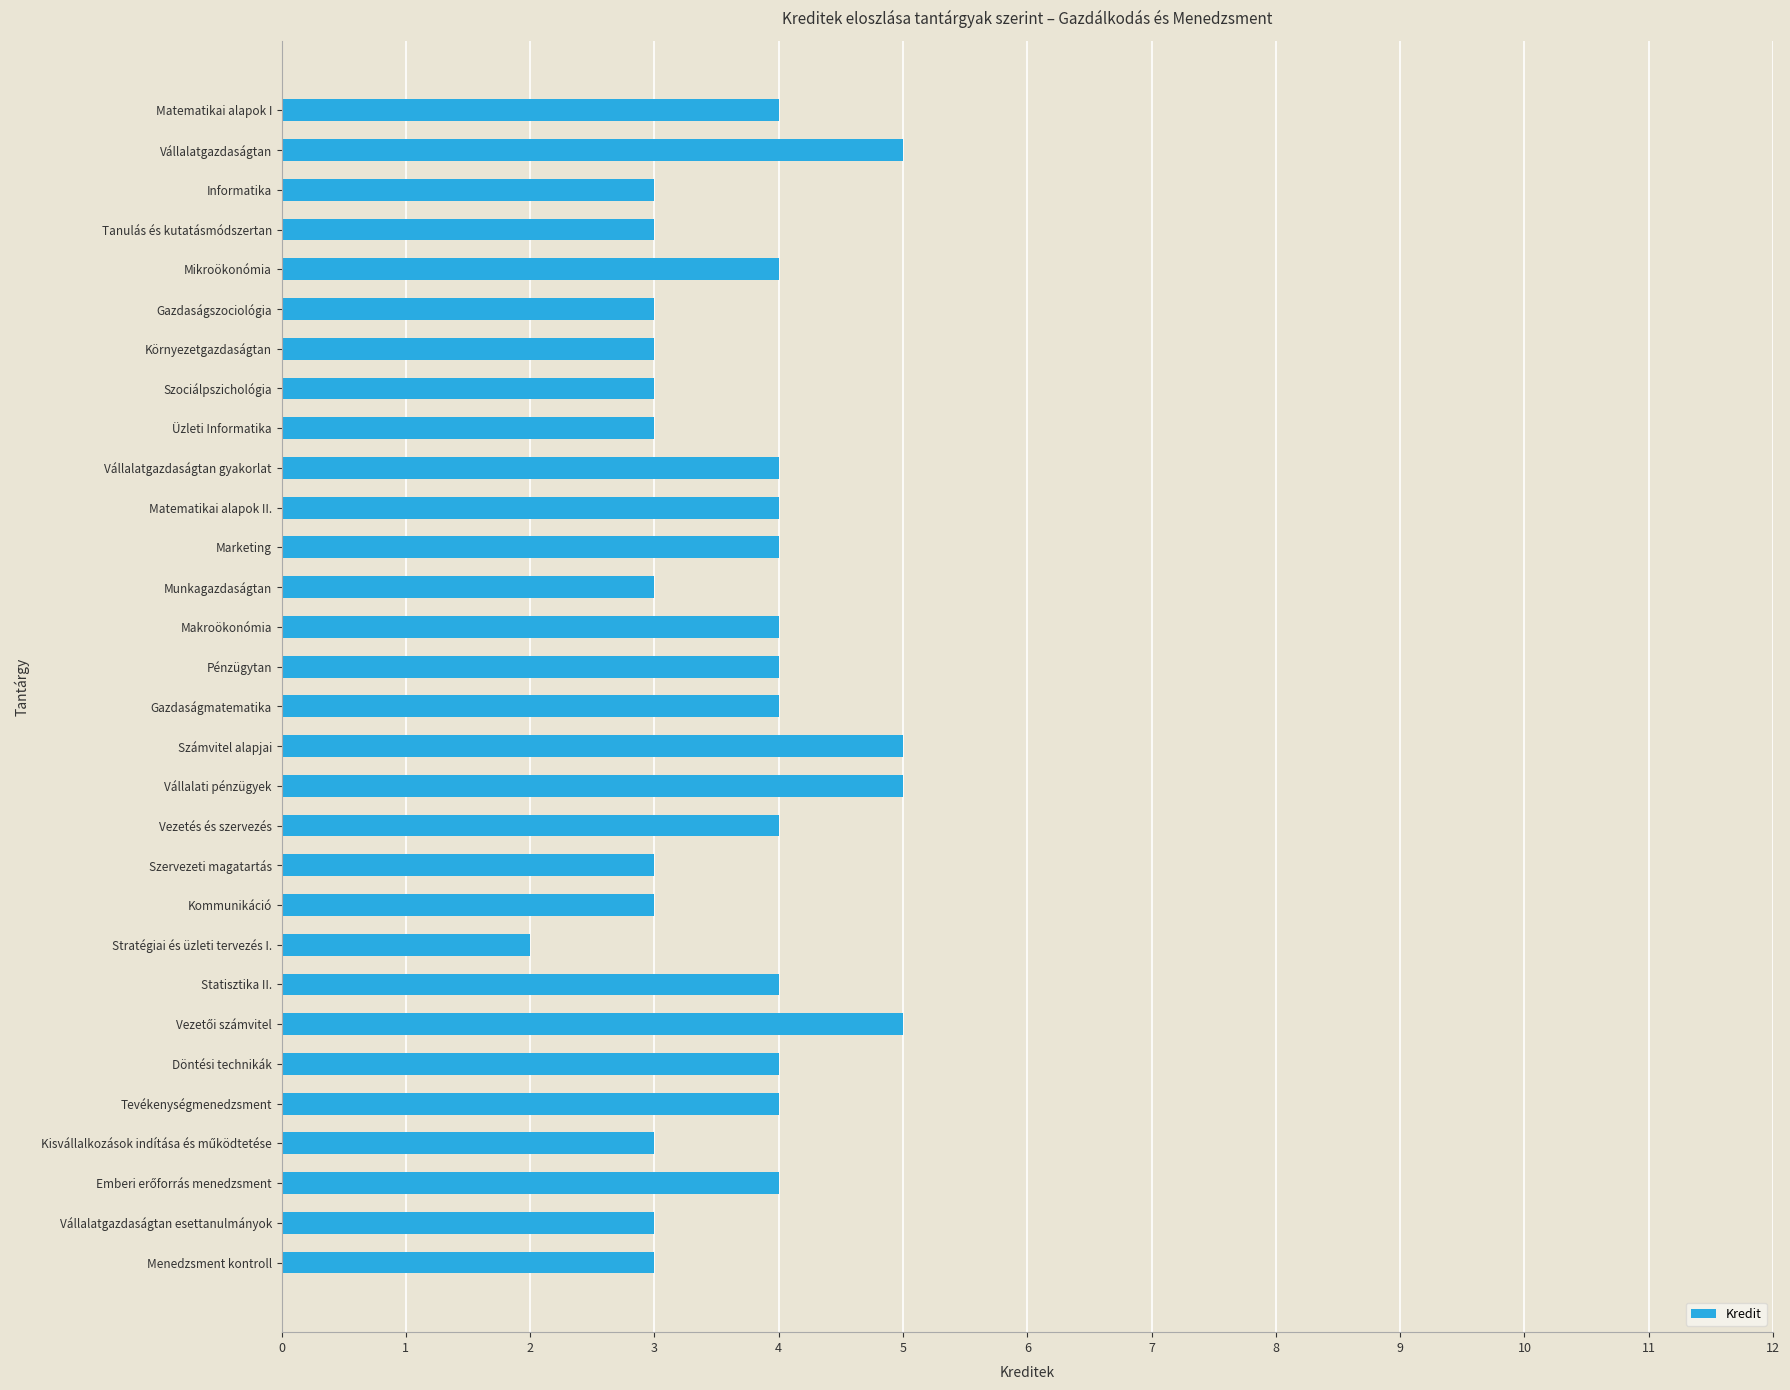

Reading top to bottom, extract all data points from this chart.

4	5	3	3	4	3	3	3	3	4	4	4	3	4	4	4	5	5	4	3	3	2	4	5	4	4	3	4	3	3